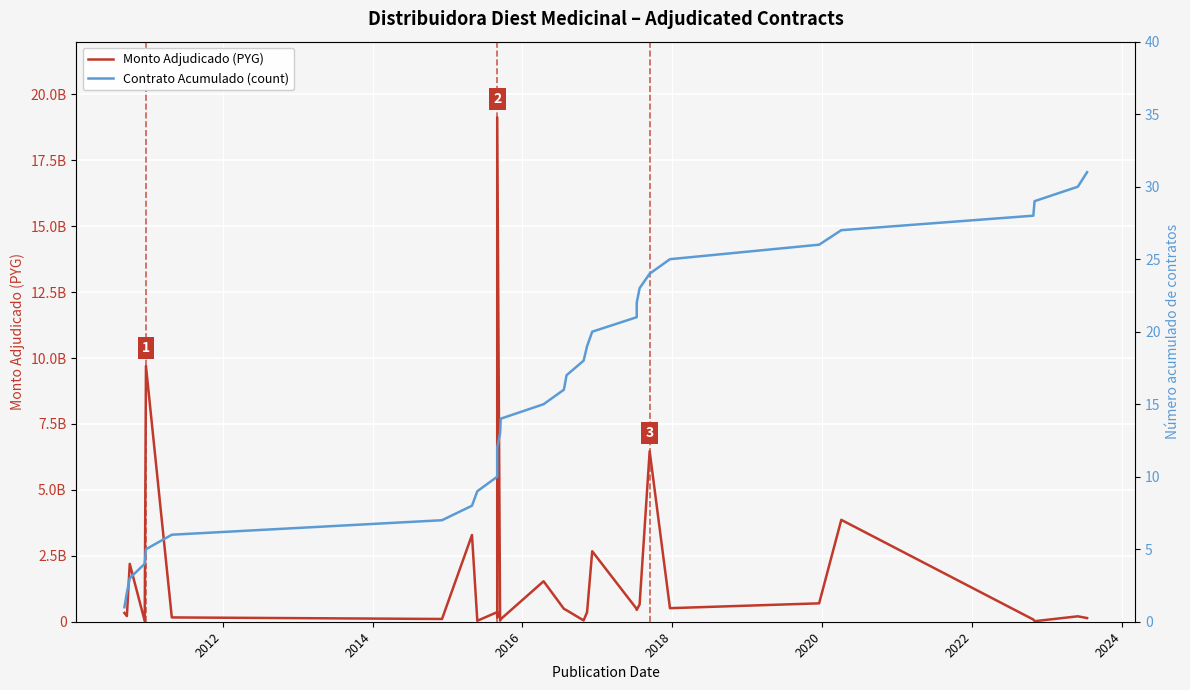

Reading left to right, list all the values displayed in this chart.

Monto Adjudicado (PYG): 333830000	214400000	2195213700	23400000	9697424540	163304972	104639715	3288241380	35875000	364779040	164480250	19131337475	43775555	96941500	1535400000	490050000	435937180	49200000	361385460	2673840000	483426500	449730000	655955000	6468294200	514201700	697627942	3863377764	82921632	20076480	205722000	139186020
Contrato Acumulado (count): 1	2	3	4	5	6	7	8	9	10	11	12	13	14	15	16	17	18	19	20	21	22	23	24	25	26	27	28	29	30	31